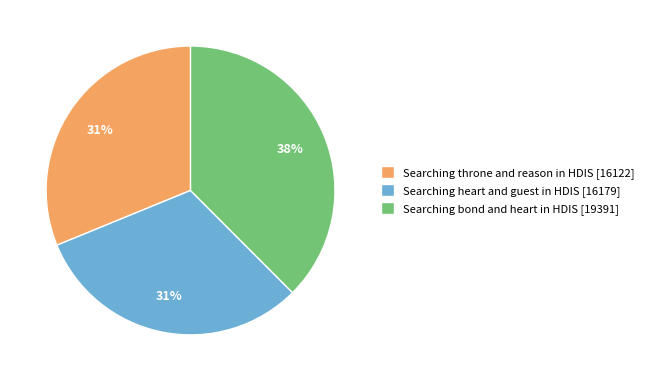

The Searching throne and reason in HDIS slice represents 44% of the pie. True or false?

False